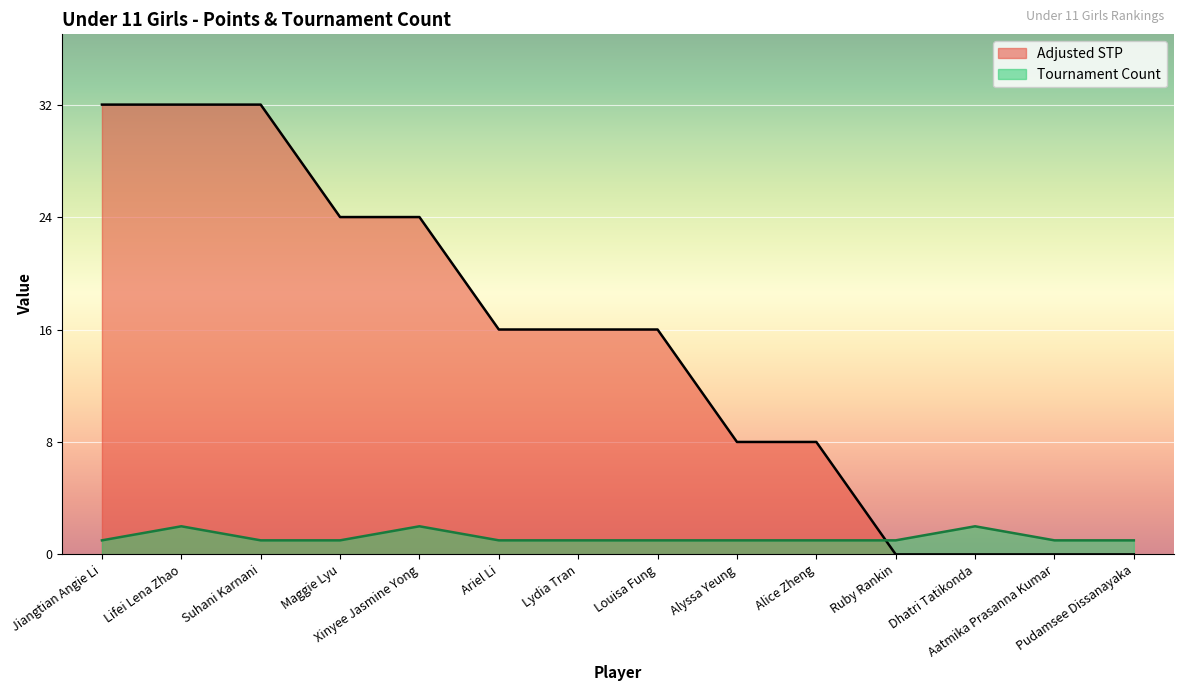

Reading right to left, extract all data points from this chart.

Adjusted STP: Pudamsee Dissanayaka=0	Aatmika Prasanna Kumar=0	Dhatri Tatikonda=0	Ruby Rankin=0	Alice Zheng=8	Alyssa Yeung=8	Louisa Fung=16	Lydia Tran=16	Ariel Li=16	Xinyee Jasmine Yong=24	Maggie Lyu=24	Suhani Karnani=32	Lifei Lena Zhao=32	Jiangtian Angie Li=32
Tournament Count: Pudamsee Dissanayaka=1	Aatmika Prasanna Kumar=1	Dhatri Tatikonda=2	Ruby Rankin=1	Alice Zheng=1	Alyssa Yeung=1	Louisa Fung=1	Lydia Tran=1	Ariel Li=1	Xinyee Jasmine Yong=2	Maggie Lyu=1	Suhani Karnani=1	Lifei Lena Zhao=2	Jiangtian Angie Li=1